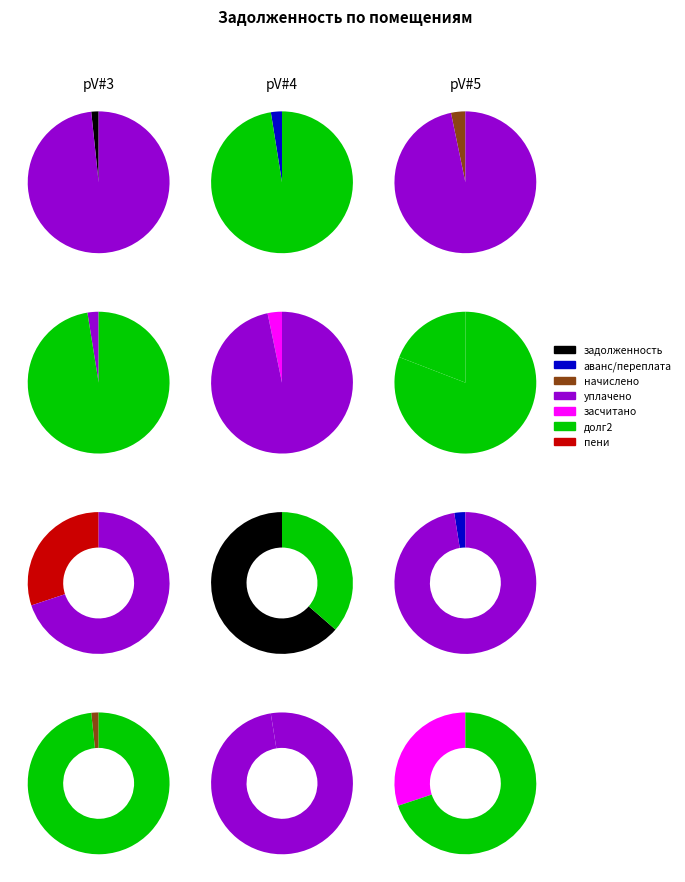

Combined, do 6 and 7 account for over 50%?

No